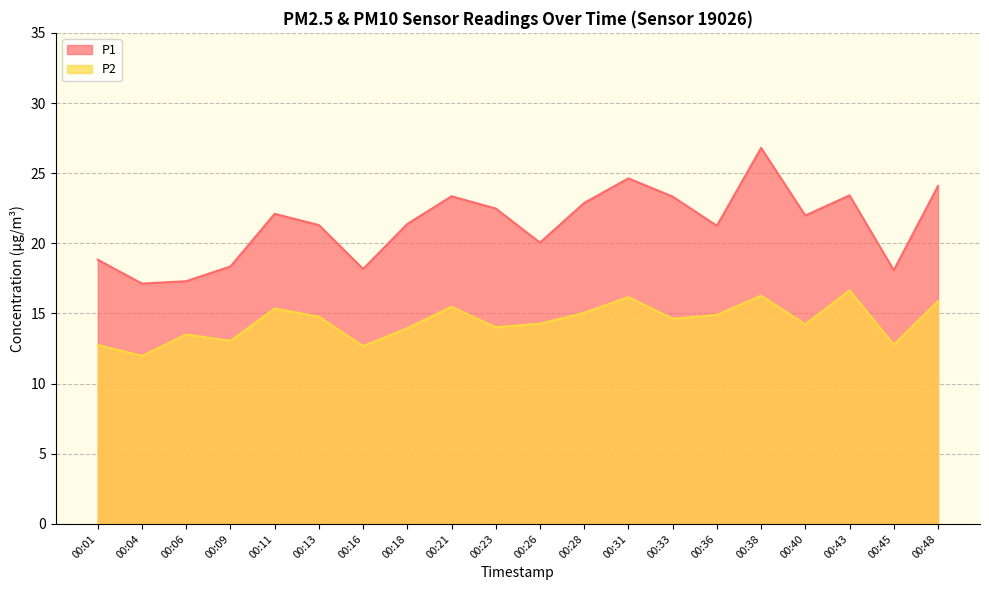

Where is P1 nearest to the value 21?

00:36